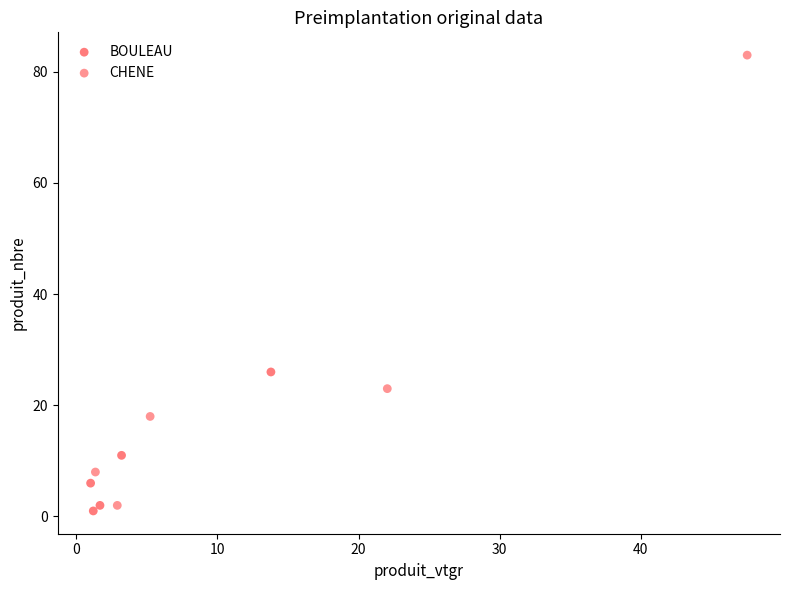

Which series has the widest spread of Y values?

CHENE